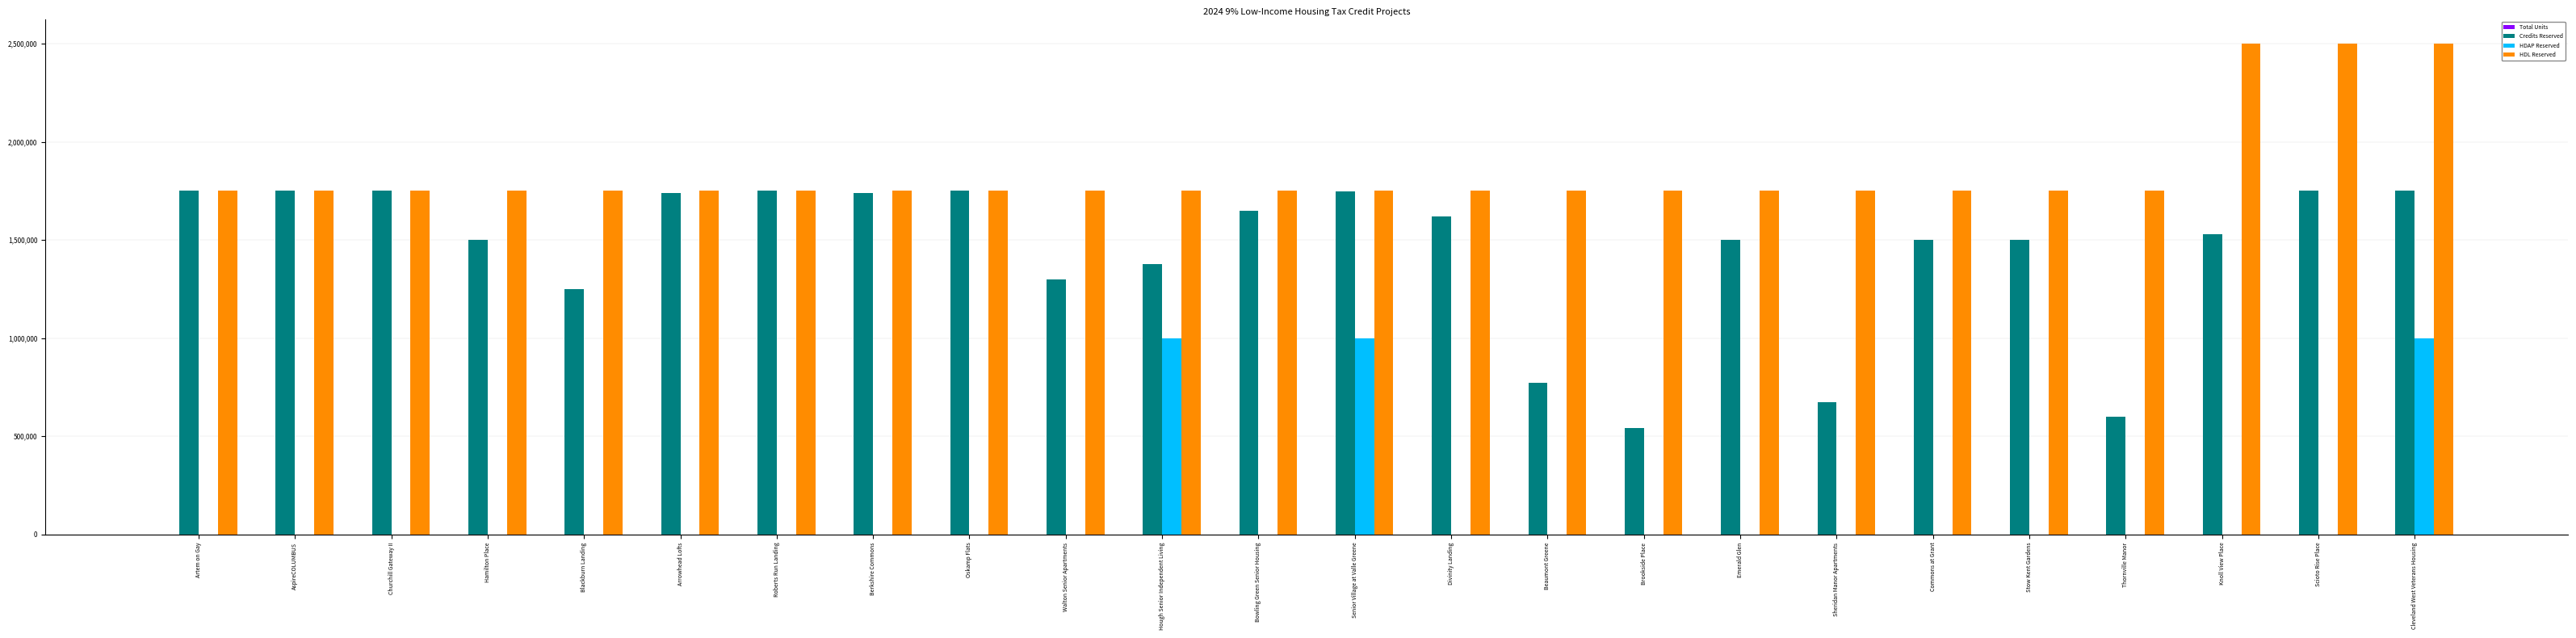

At which category is the sum across all series the highest?

Cleveland West Veterans Housing